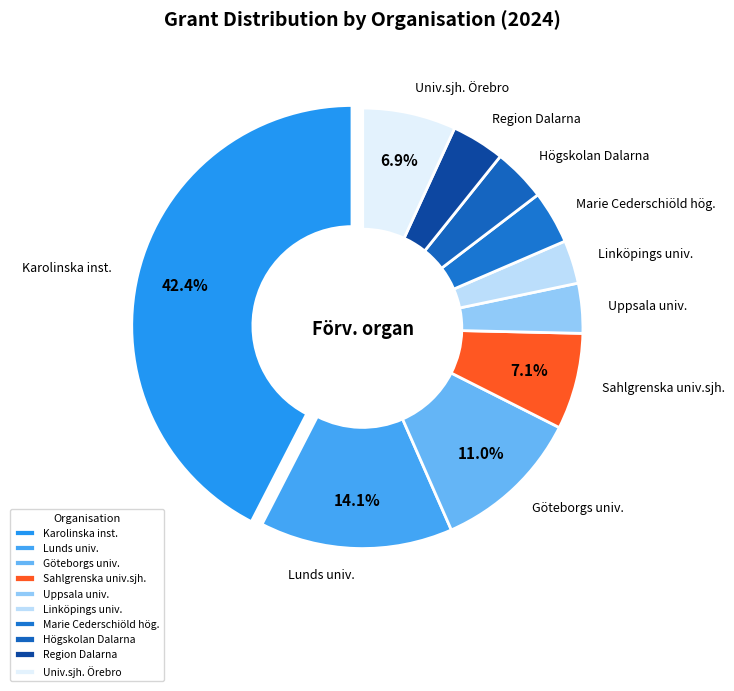

Which slice is the largest?

Karolinska inst.